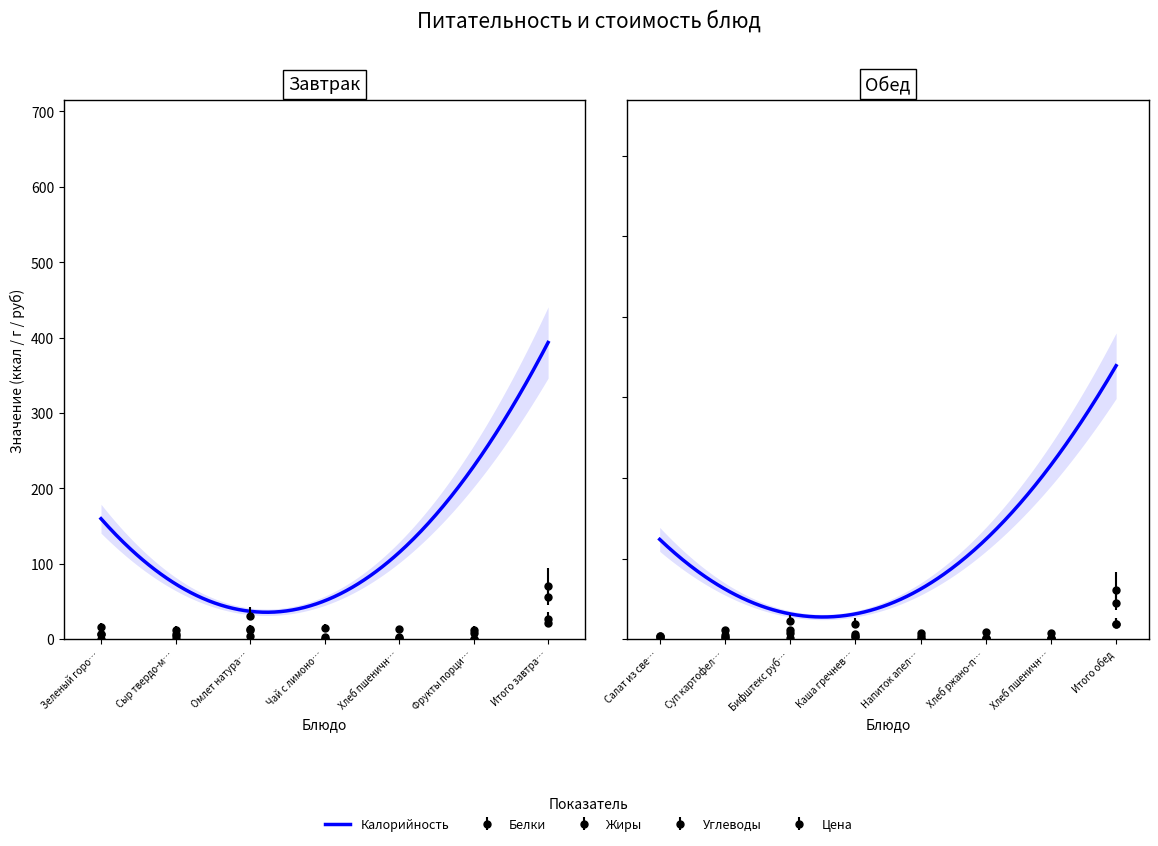

What is the sum of all Белки values?

130.3